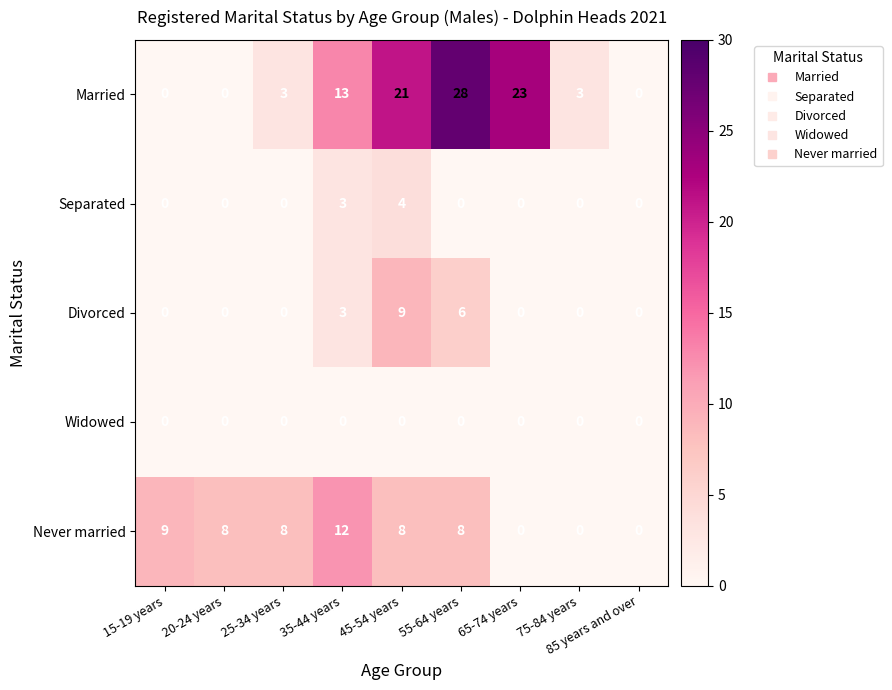

How many distinct data groups are displayed?

5